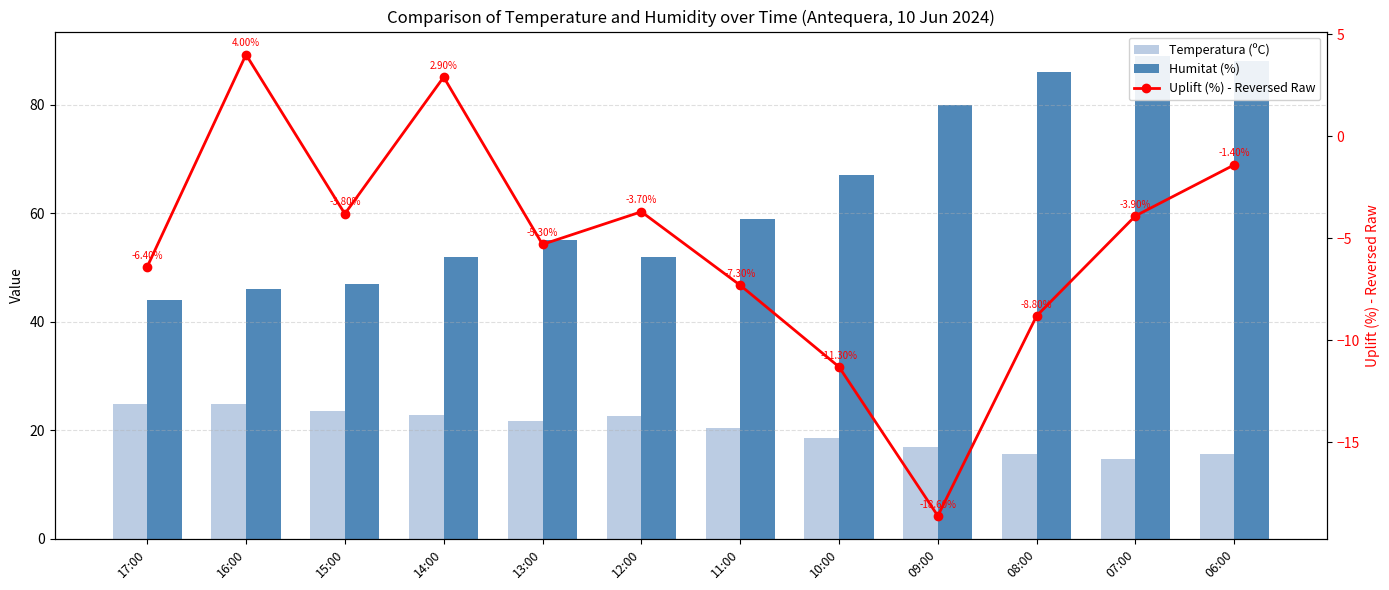

The Uplift (%) - Reversed Raw series shows -8.8 at 08:00. True or false?

True